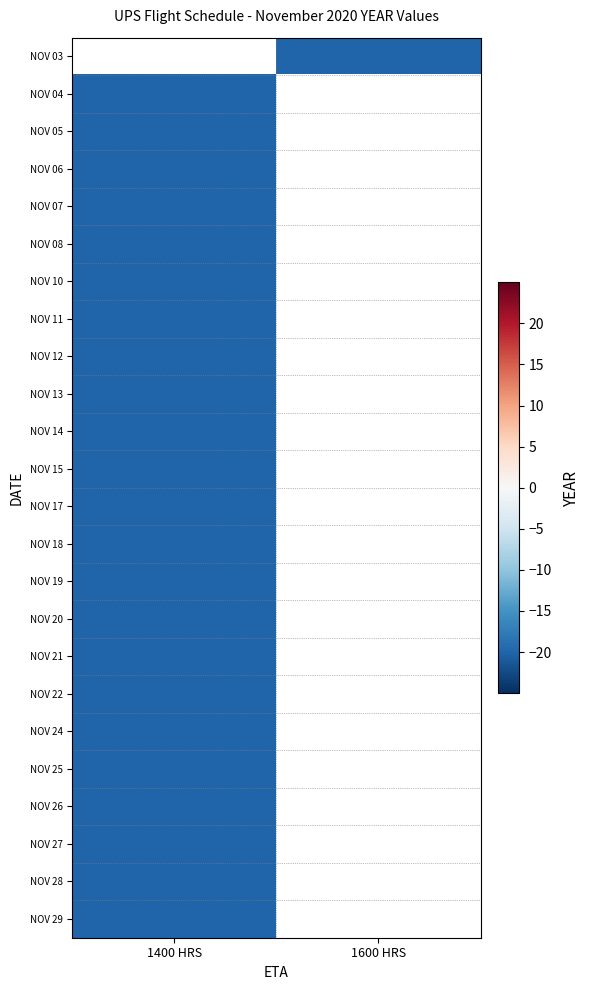

How many series are shown in this chart?

24